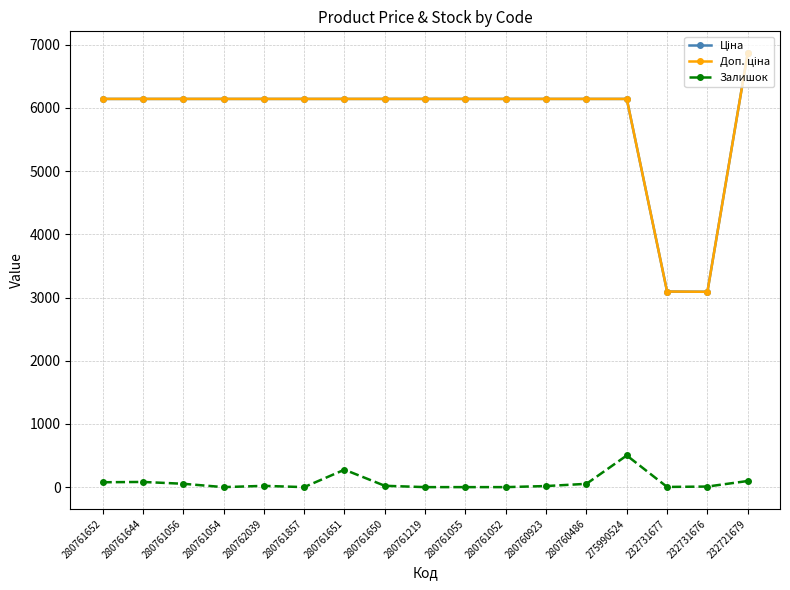

At how many categories does at least one series exceed 4367?

15